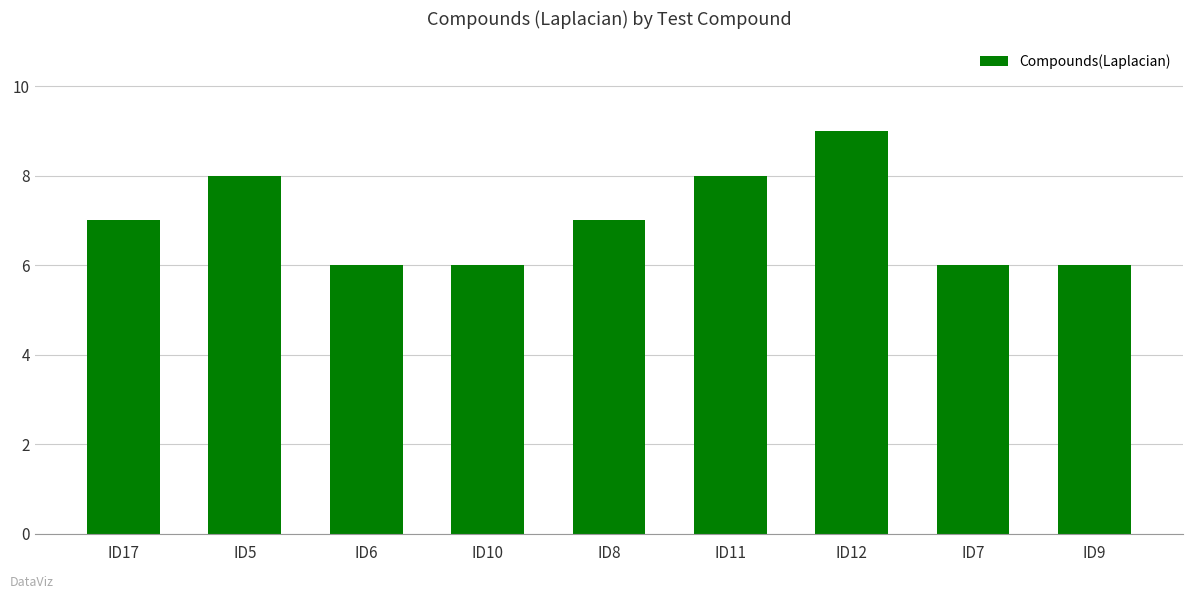

At which category does the chart reach its peak across all series?

ID12